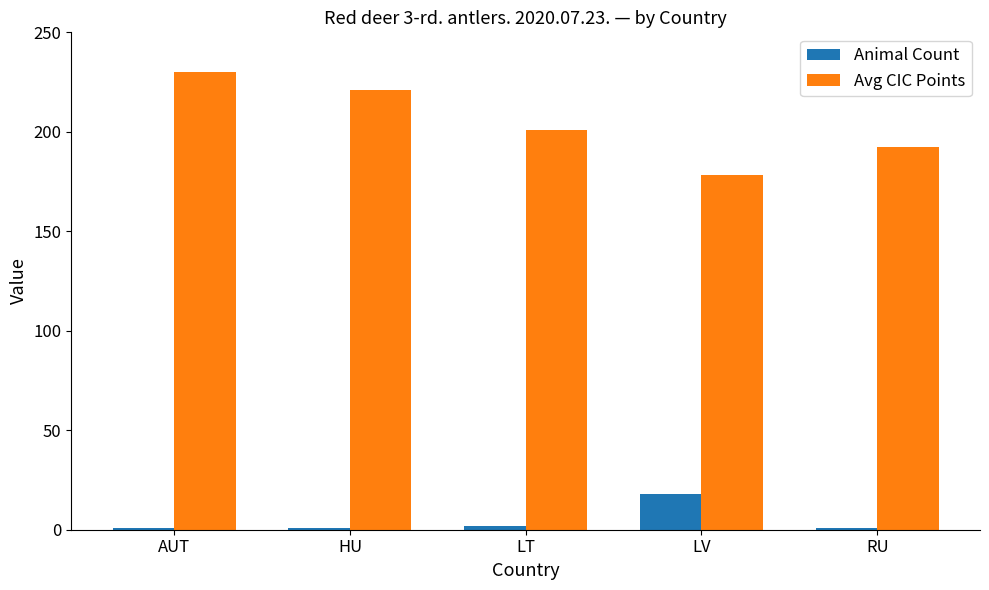

What value does the Animal Count series have at LV?

18.0